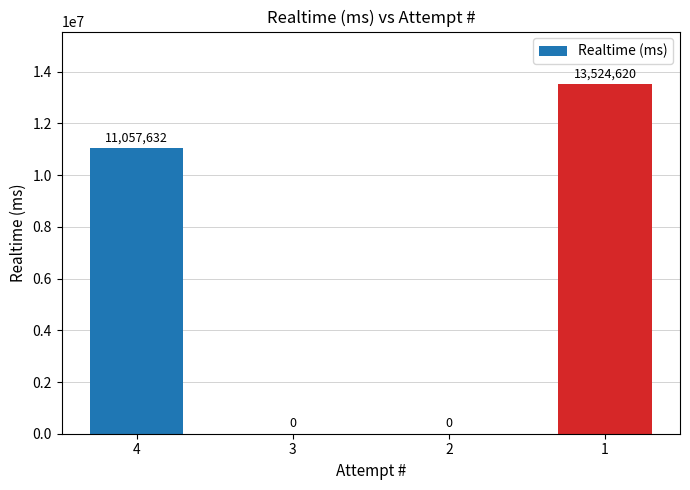

What is the change in value from 4 to 3?

-11057632